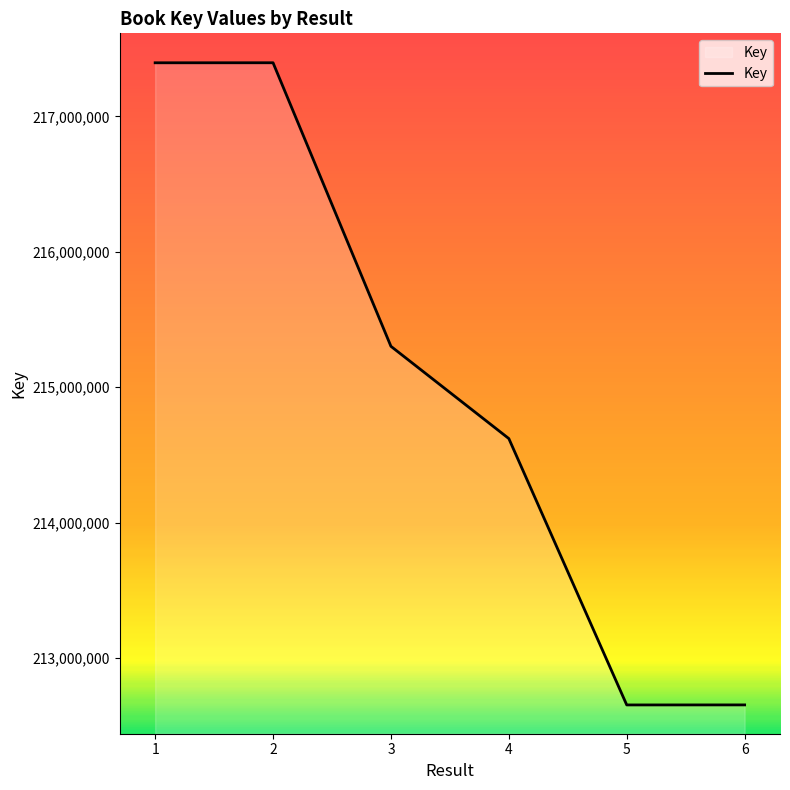

What is the maximum value shown in the chart?

217397086